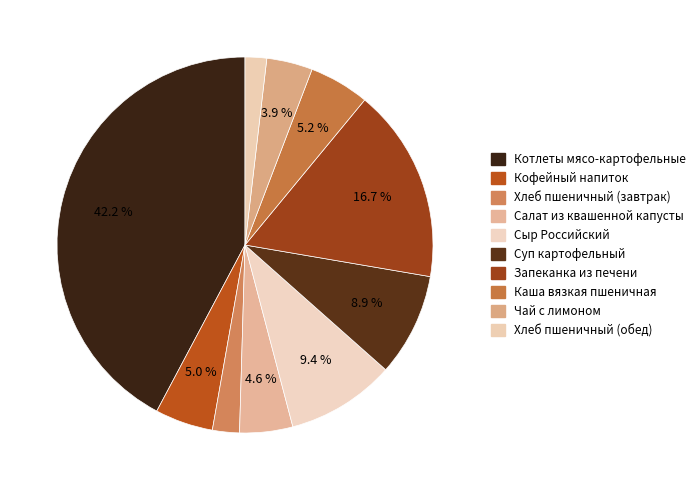

How many segments does this pie chart have?

10